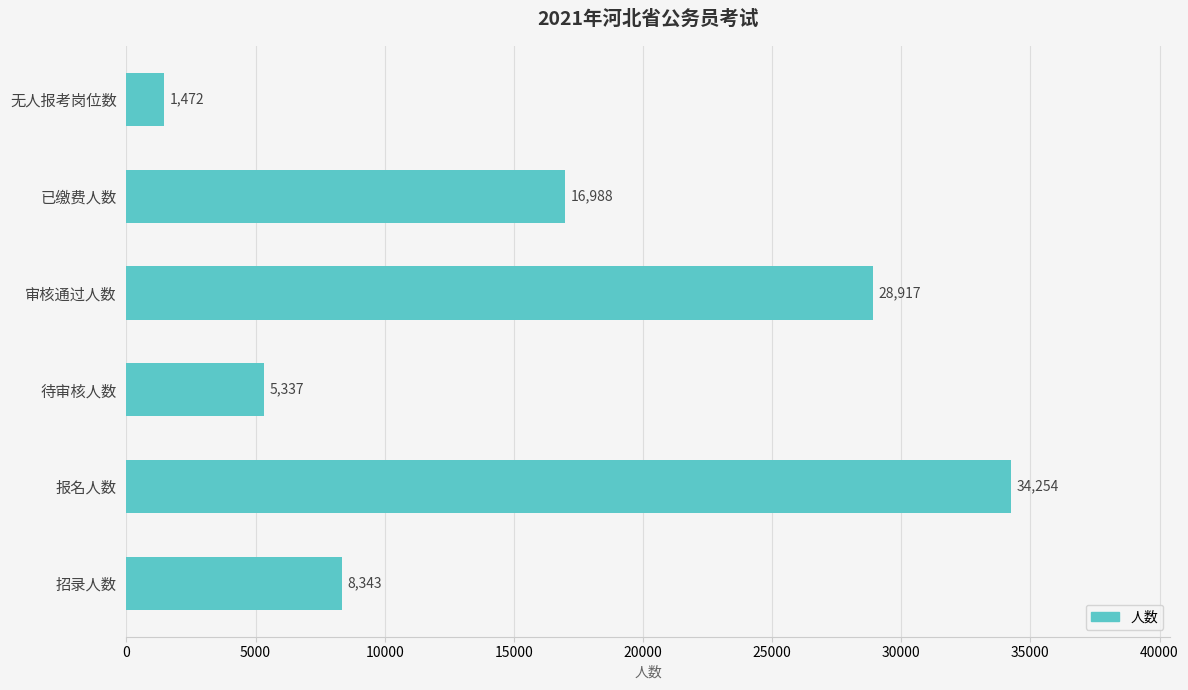

What is the ratio of the value at 审核通过人数 to the value at 无人报考岗位数?

19.6